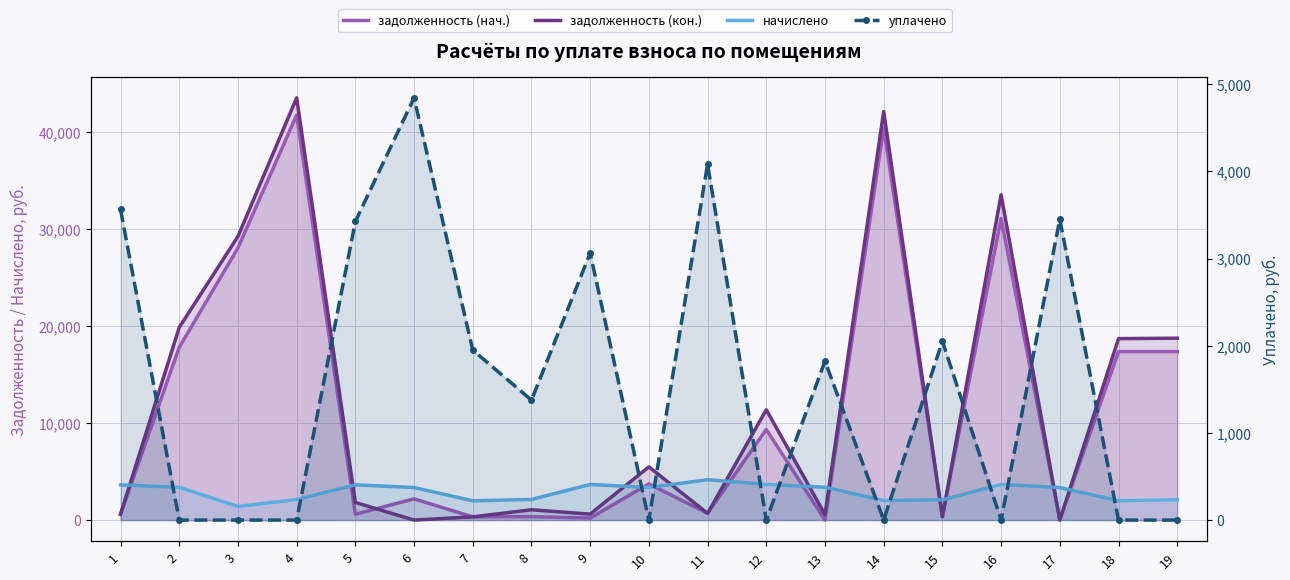

What are all the series names shown in the legend?

задолженность (нач.), задолженность (кон.), начислено, уплачено